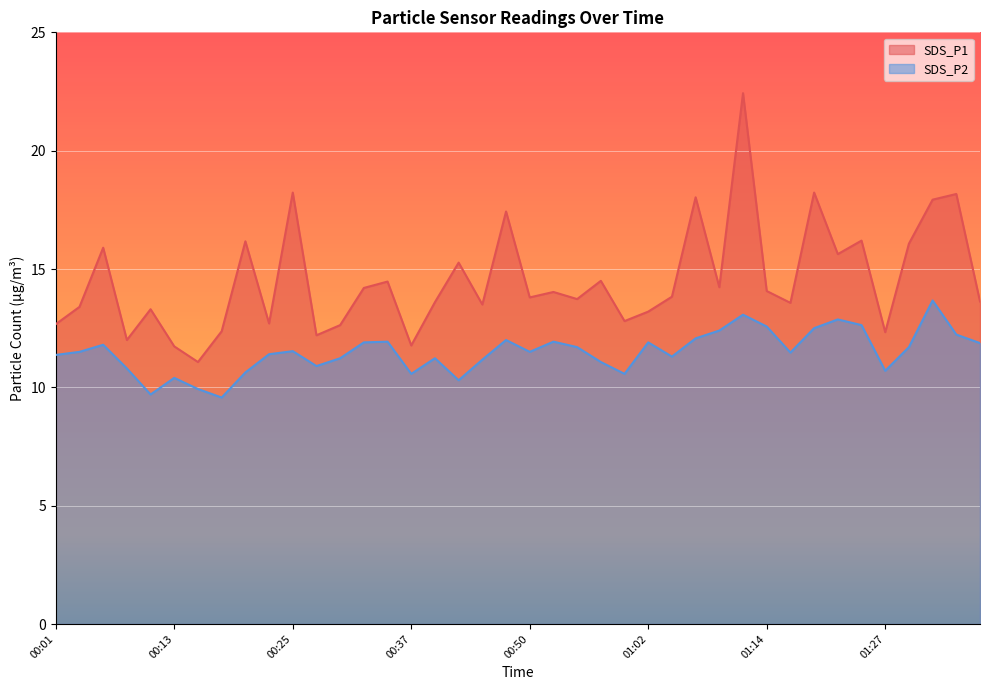

At which category does the chart reach its peak across all series?

01:12